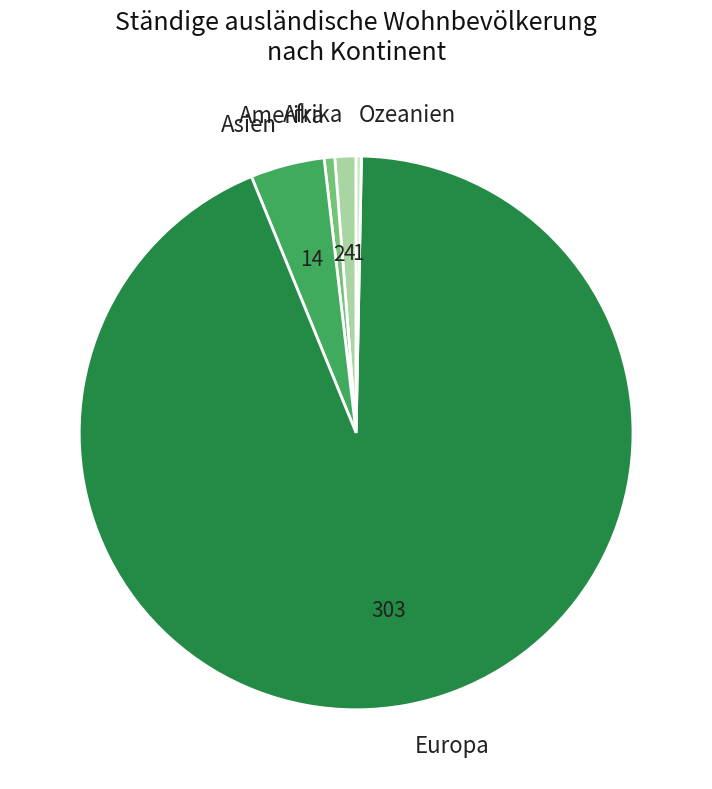

Which has a higher value, Asien or Afrika?

Asien